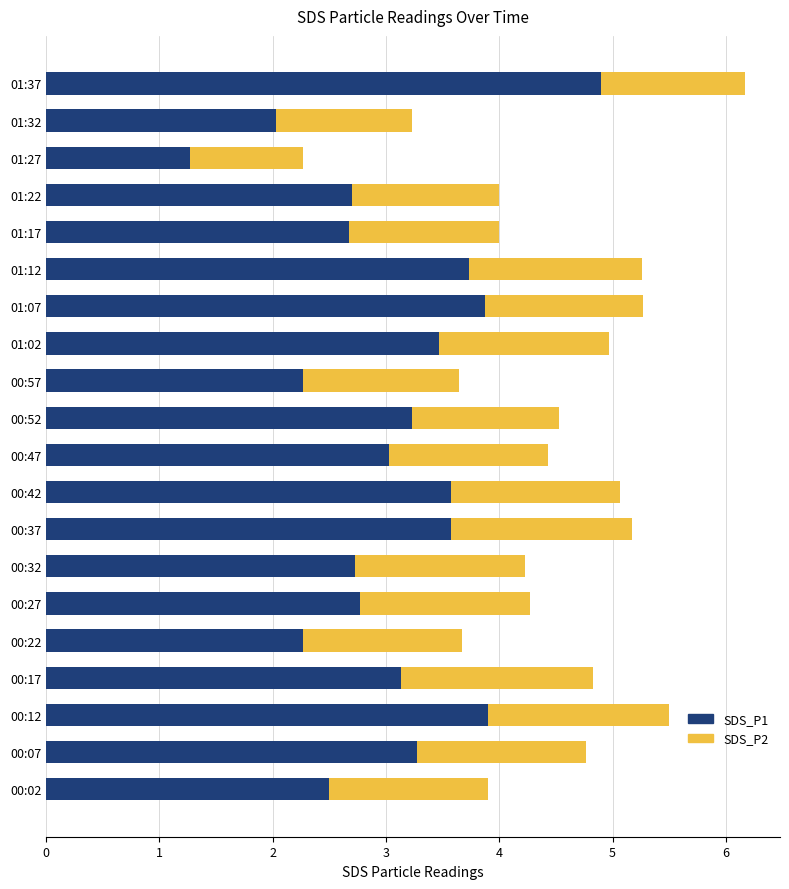

At which category is the sum across all series the highest?

01:37